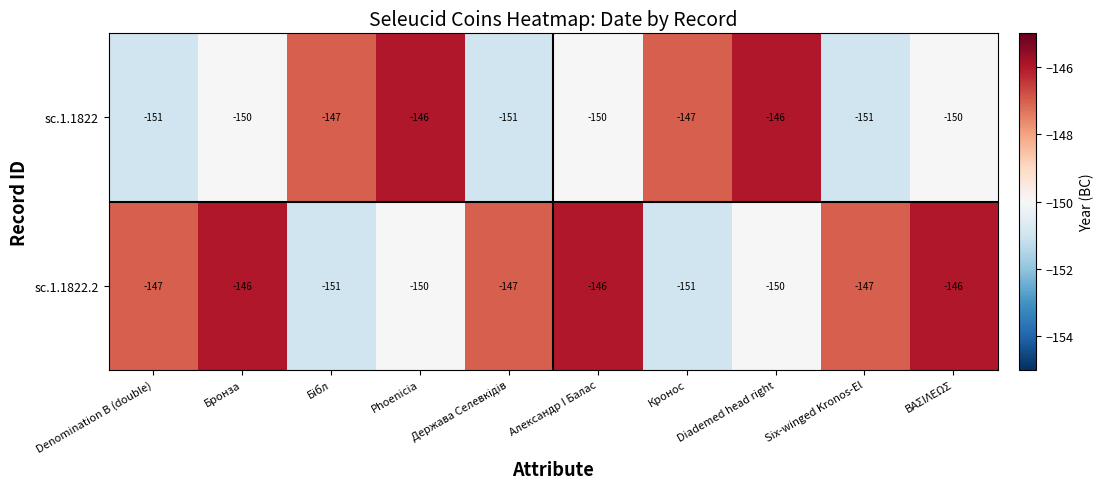

What is the maximum value shown in the chart?

-146